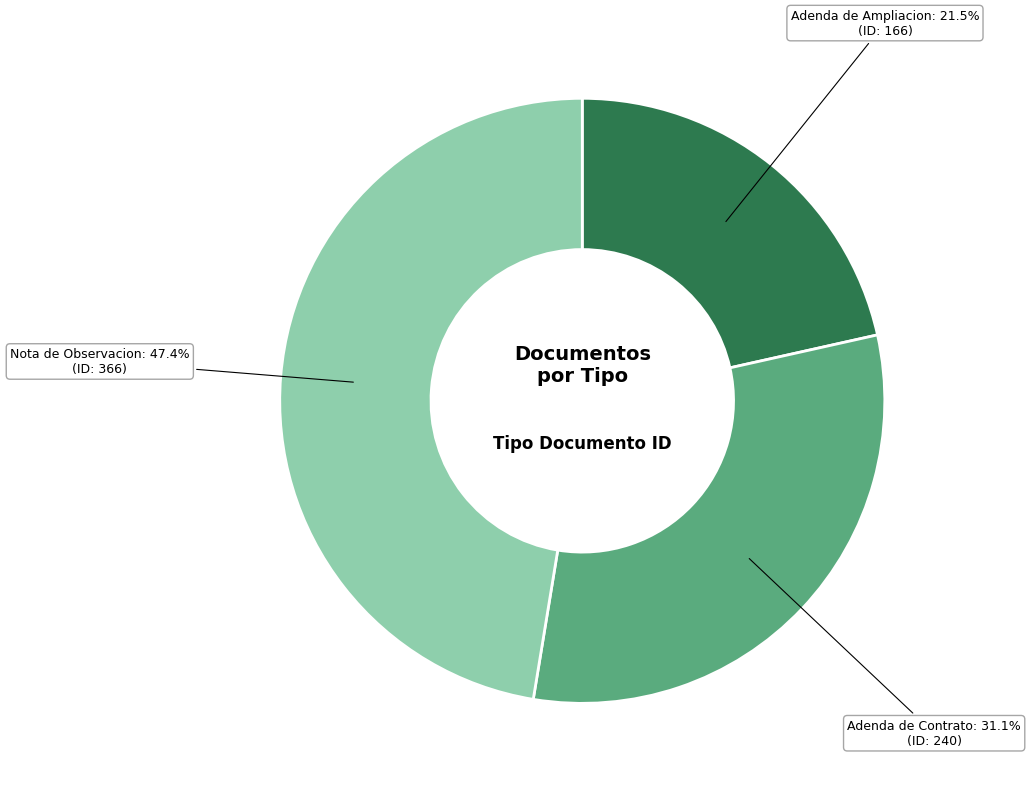

Which slice is the largest?

Nota de Observacion